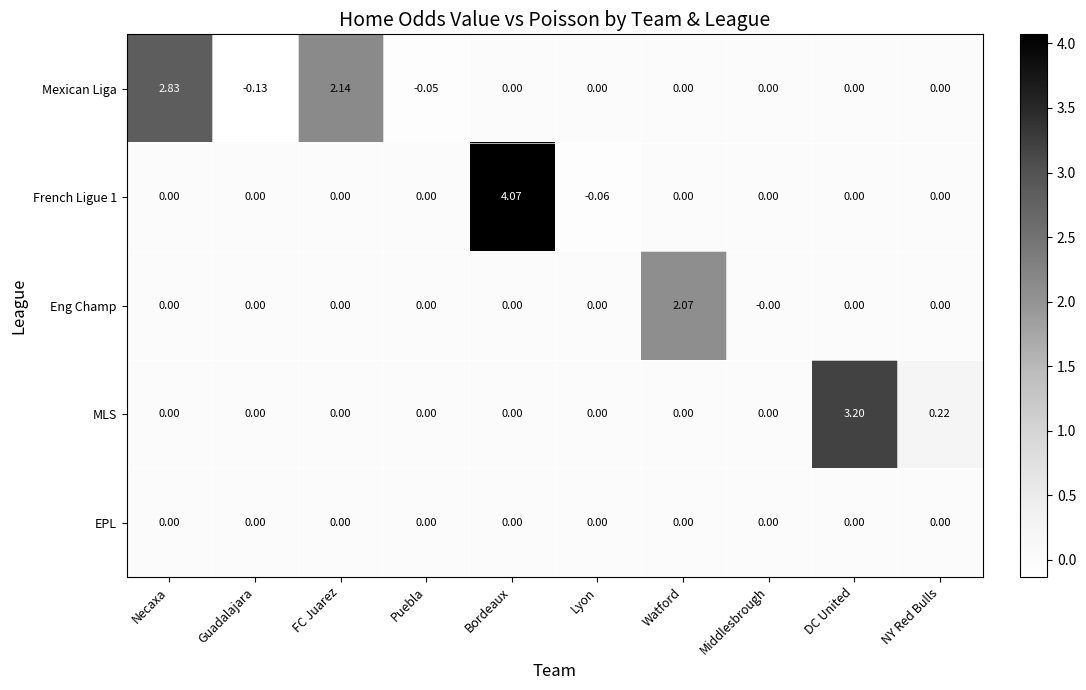

Which label corresponds to the largest value in the chart?

Bordeaux